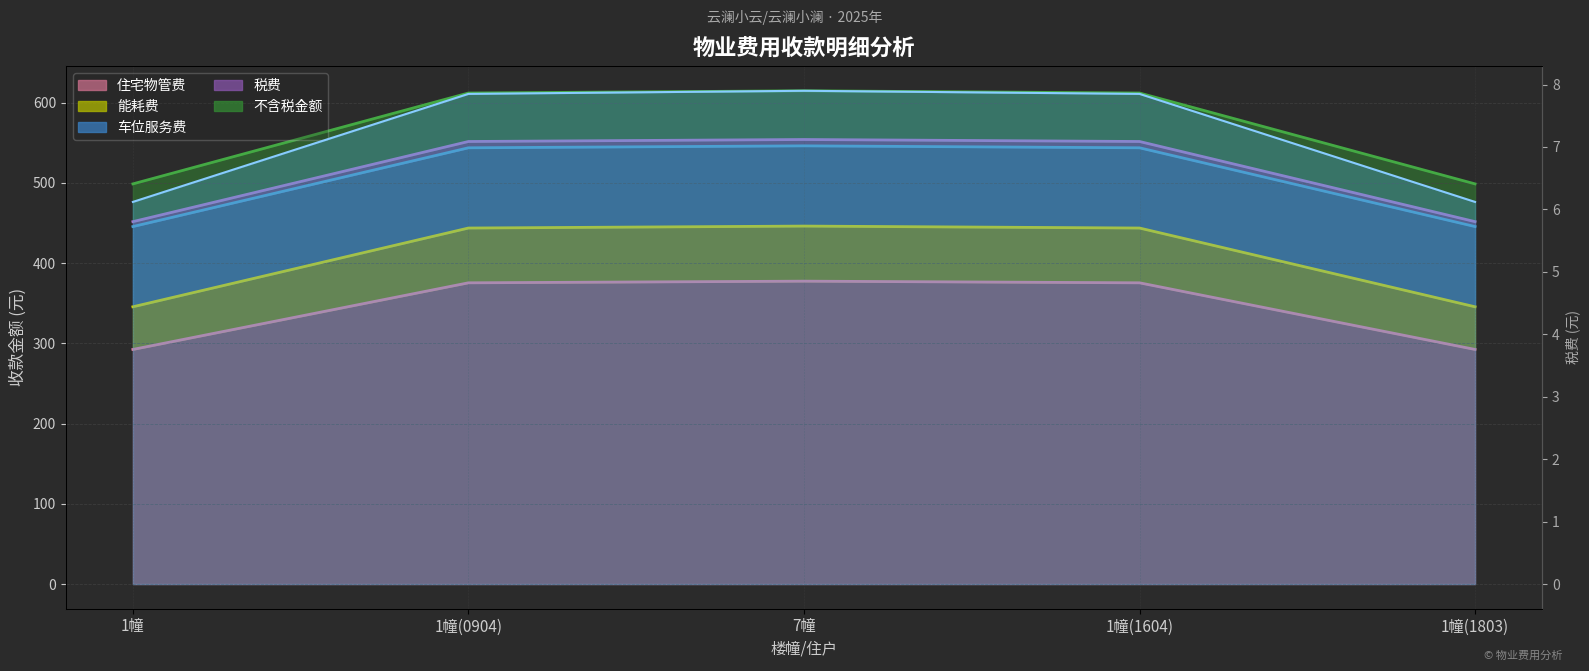

What is the maximum value for 税费?

7.9